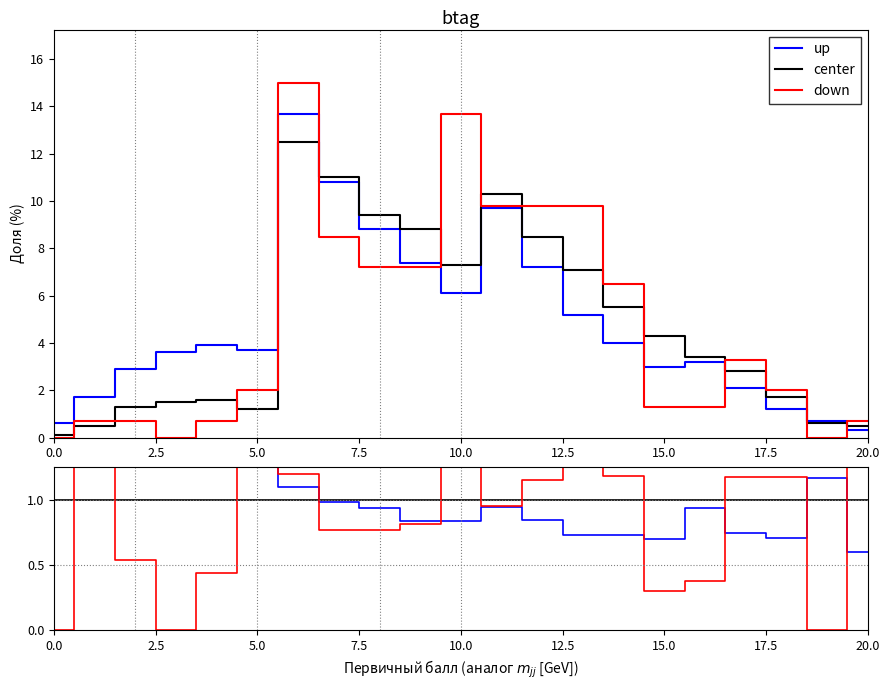

Is this an area chart (filled region under the line)?

No